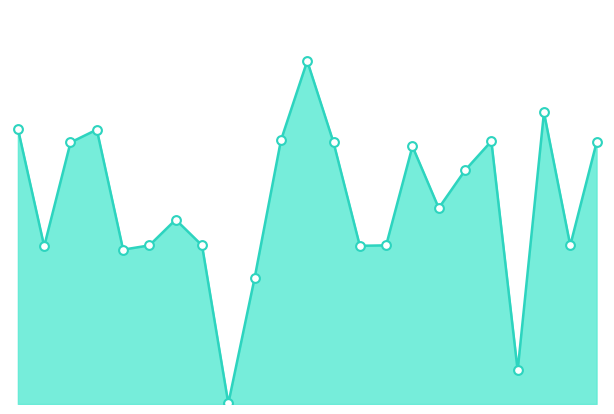

Is this an area chart (filled region under the line)?

Yes